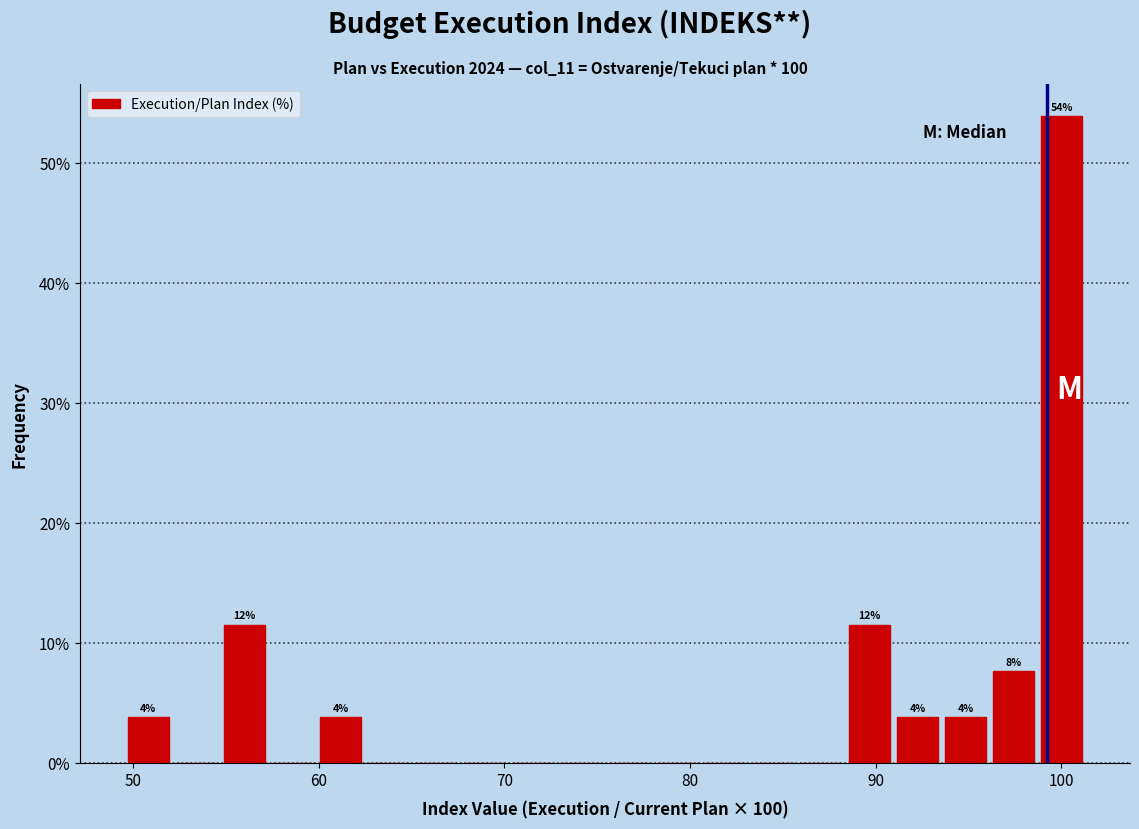

Around what value on the x-axis is the tallest bar? Give the approximate position of its centre, as read against the axis.

100